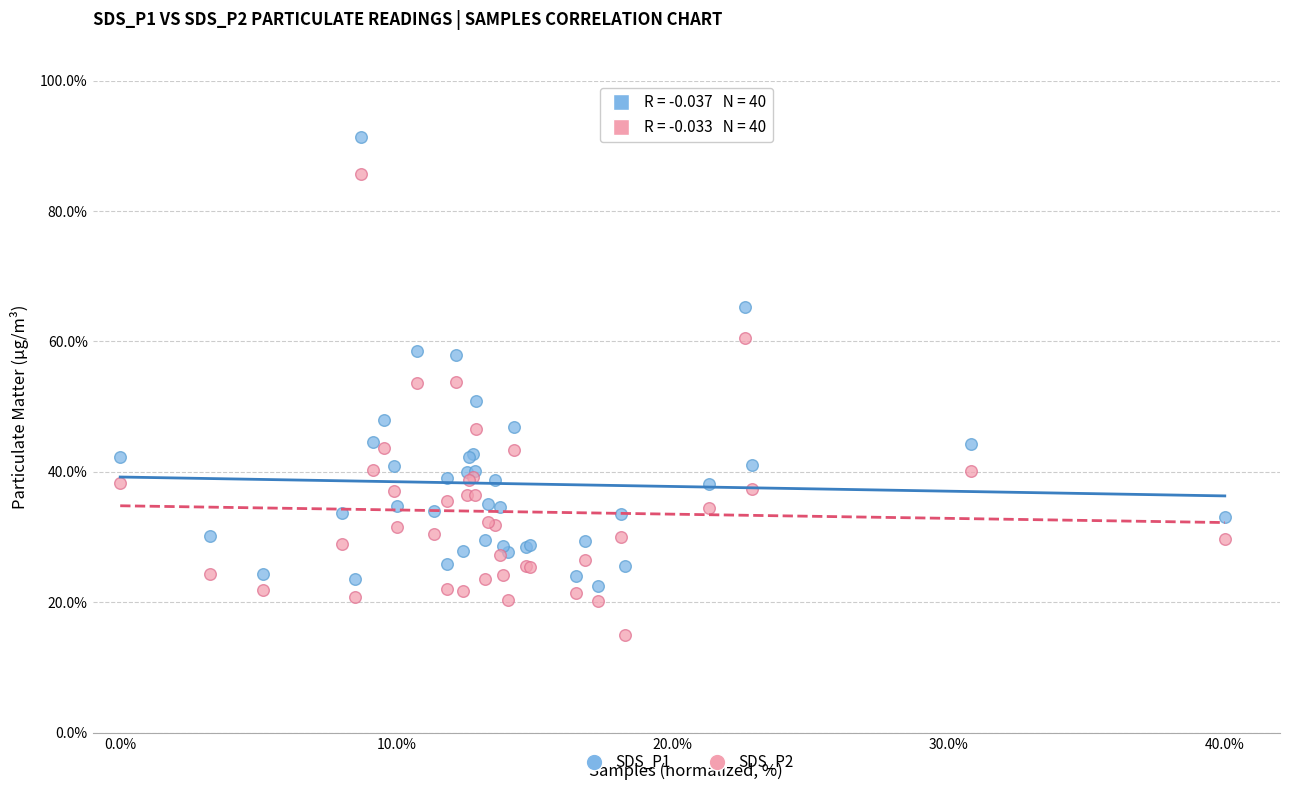

Which series contains the lowest Y value?

SDS_P2